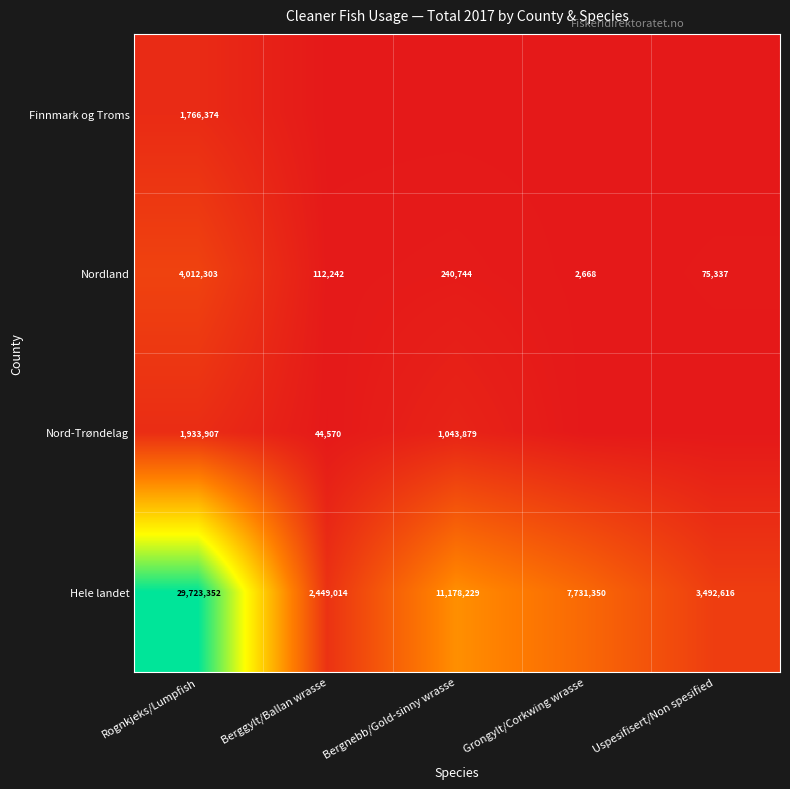

How many categories are shown in the chart?

5